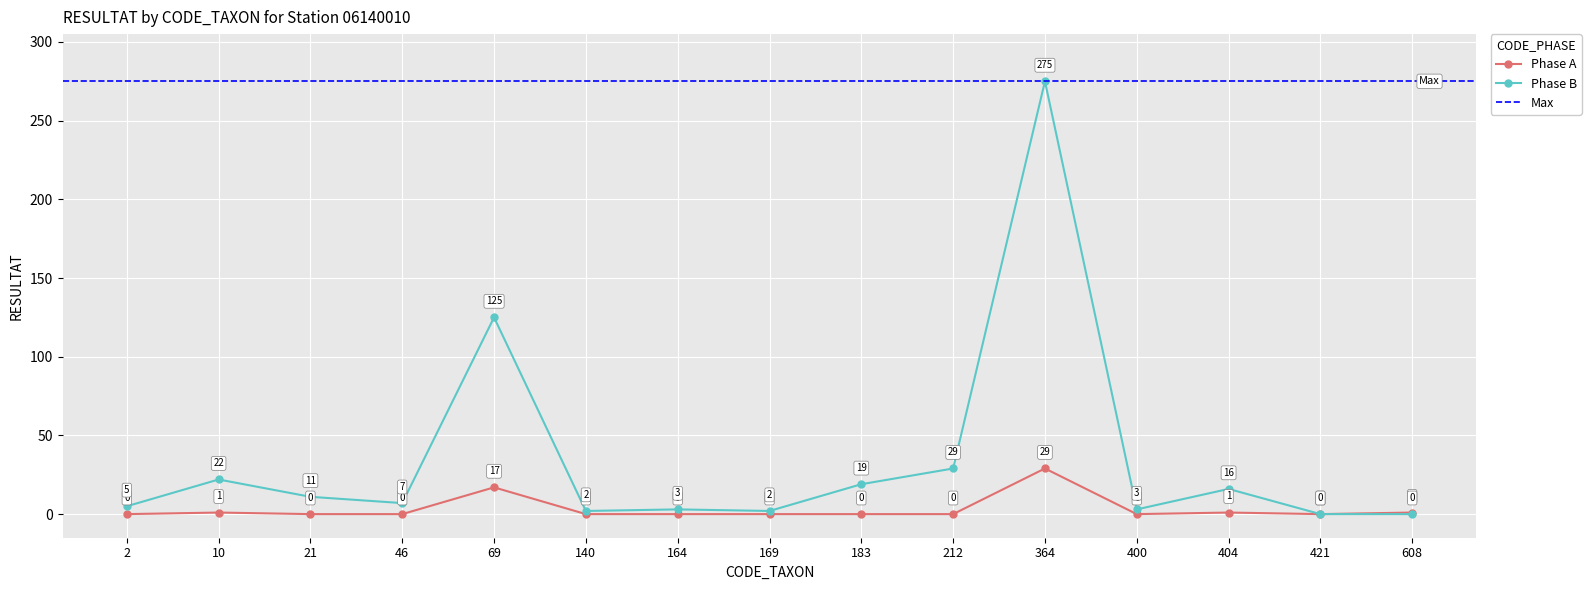

How many values in the Phase A series exceed 0?

5